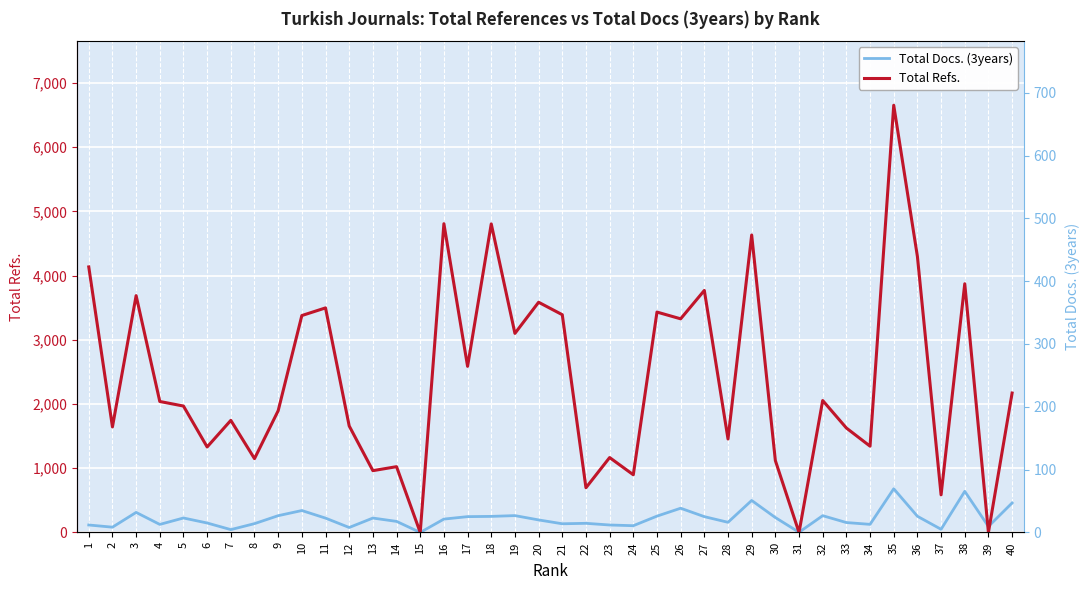

What is the sum of all Total Refs. values?

95466